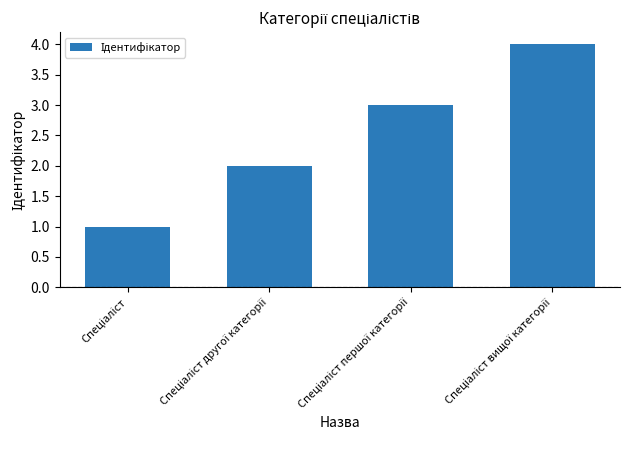

What is the value of the 3rd bar from the left?

3